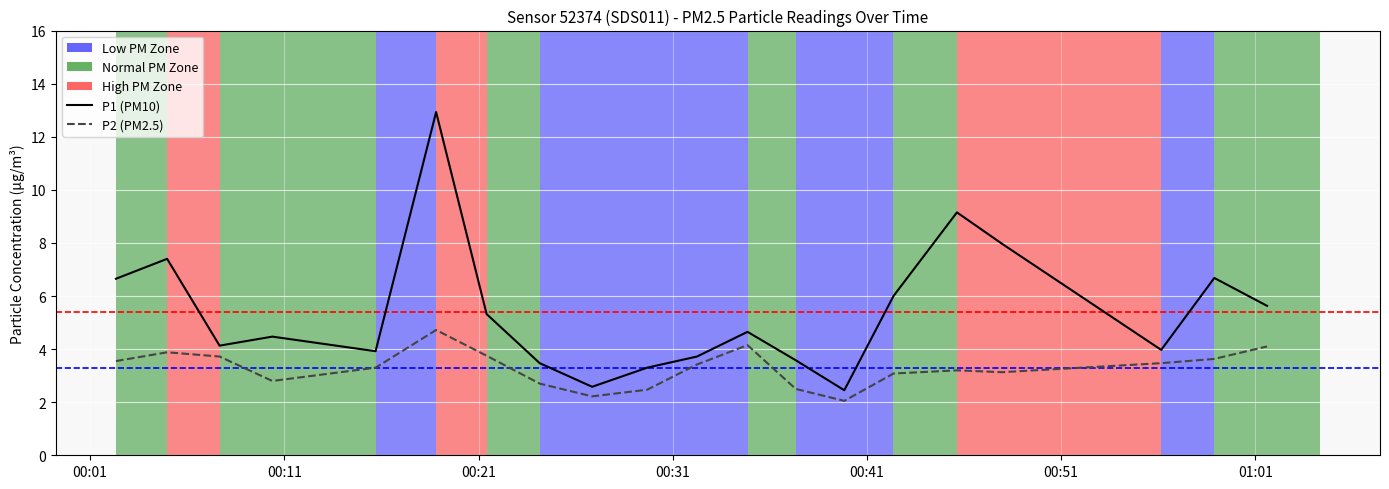

The value of P2 (PM2.5) at 00:21 is 3.7. True or false?

True